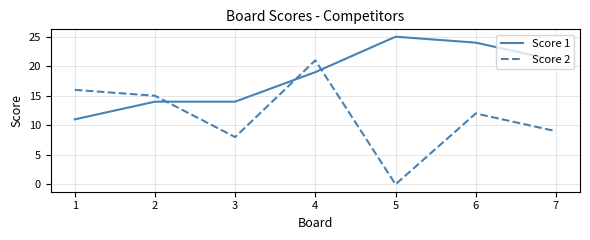

How many times do Score 1 and Score 2 cross each other?

3